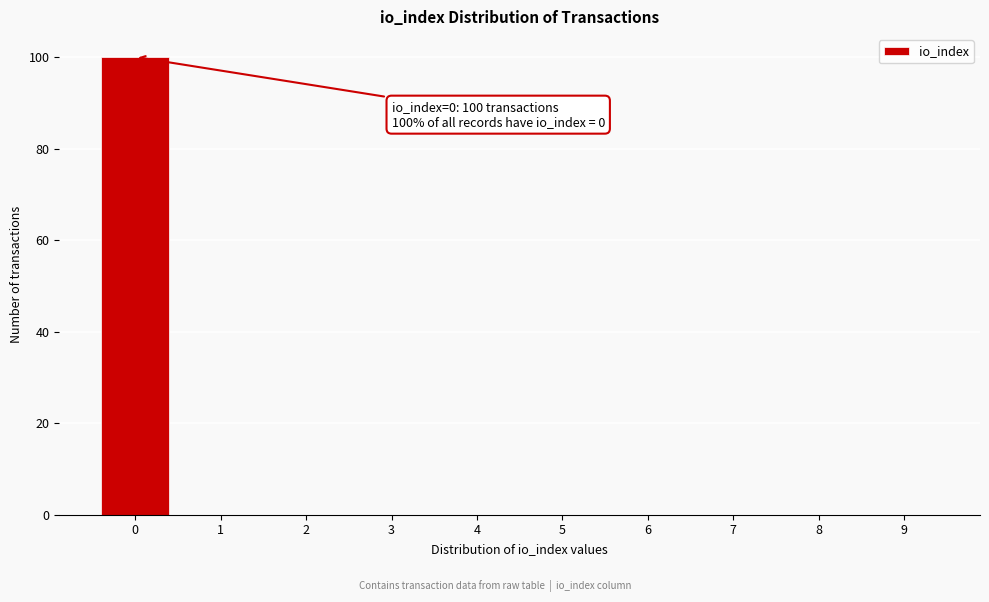

Reading left to right, list all the values displayed in this chart.

0=100	1=0	2=0	3=0	4=0	5=0	6=0	7=0	8=0	9=0